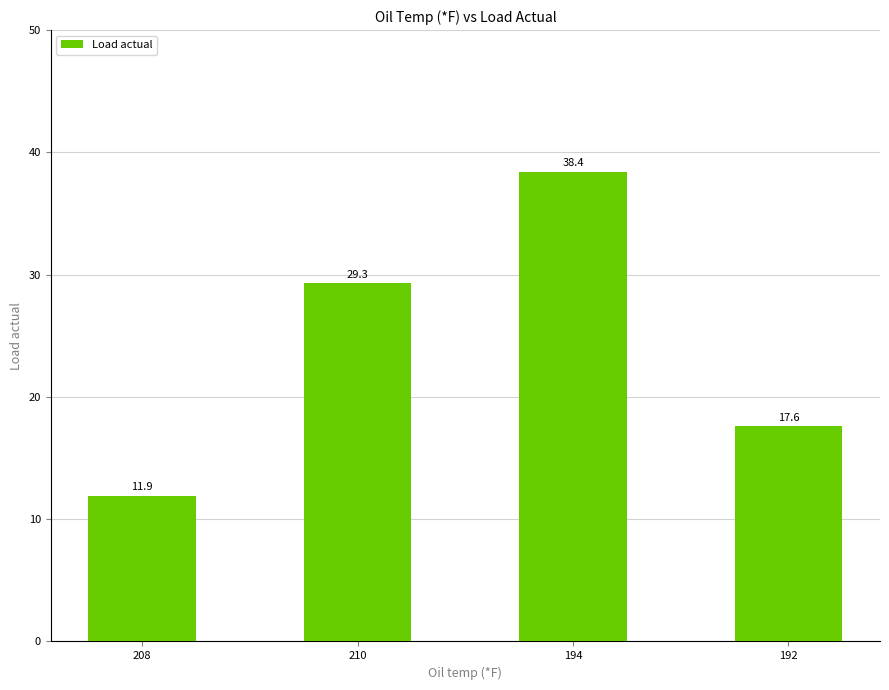

What is the change in value from 194 to 192?

-20.8